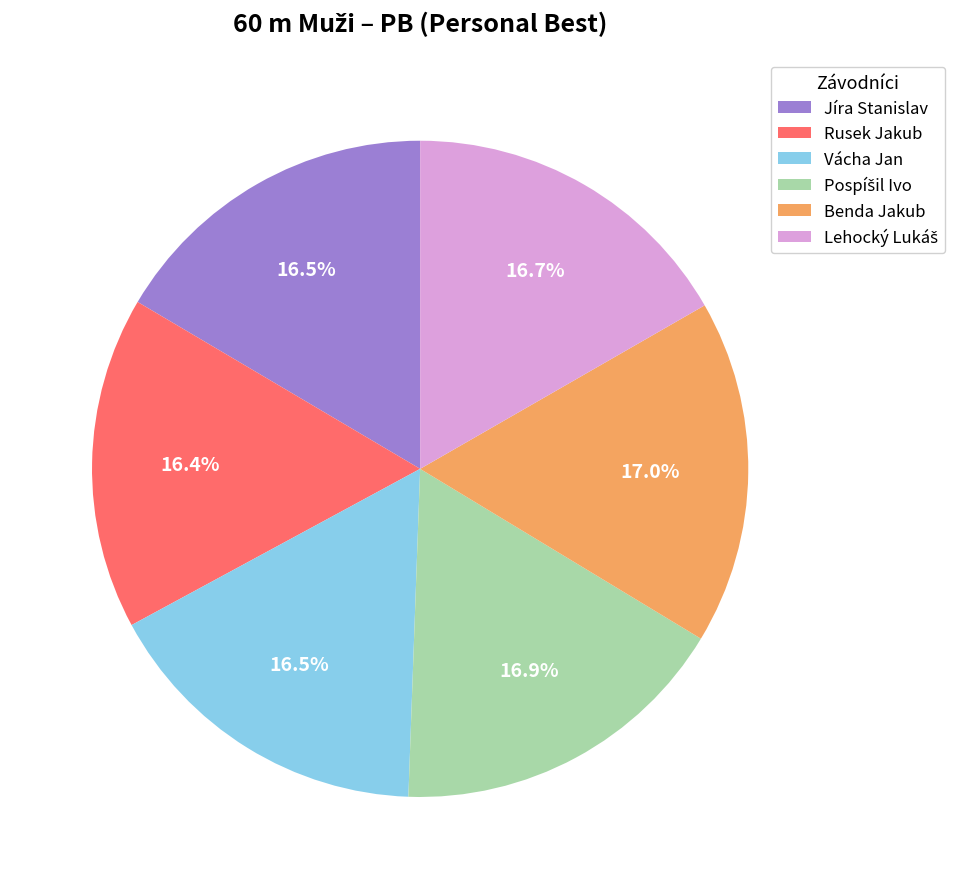

What is the total percentage of Jíra Stanislav and Benda Jakub?

33.5%